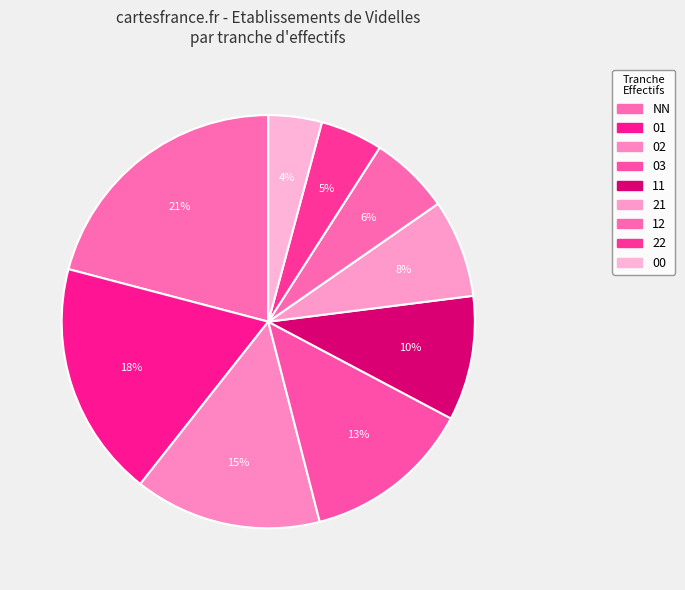

True or false: 01 accounts for 6% of the total.

False